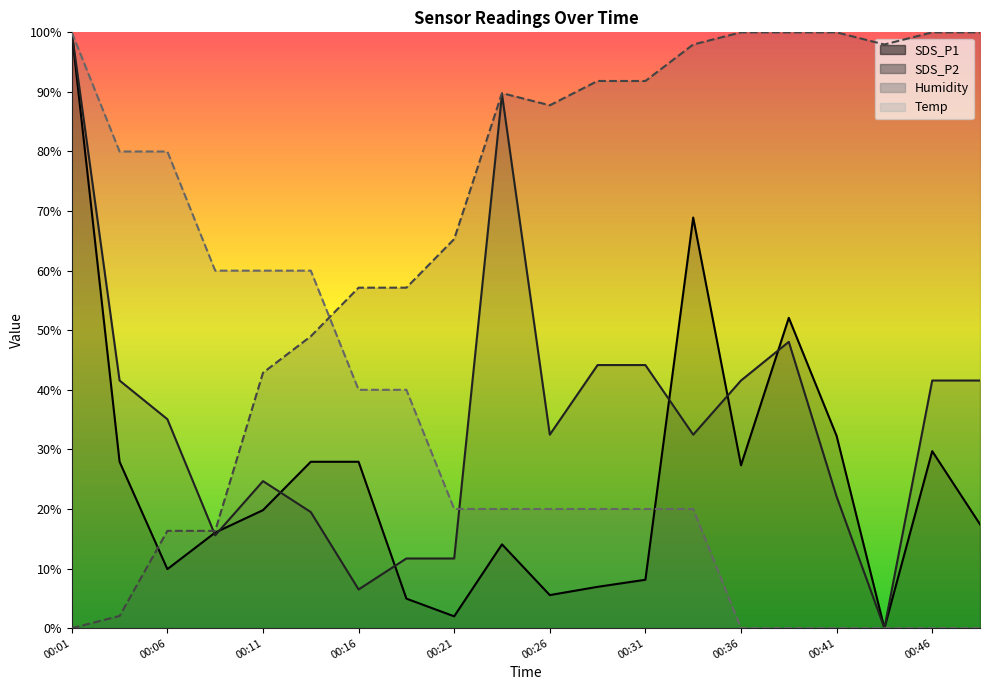

What is the difference between the SDS_P1 values at 00:04 and 00:09?

11.9